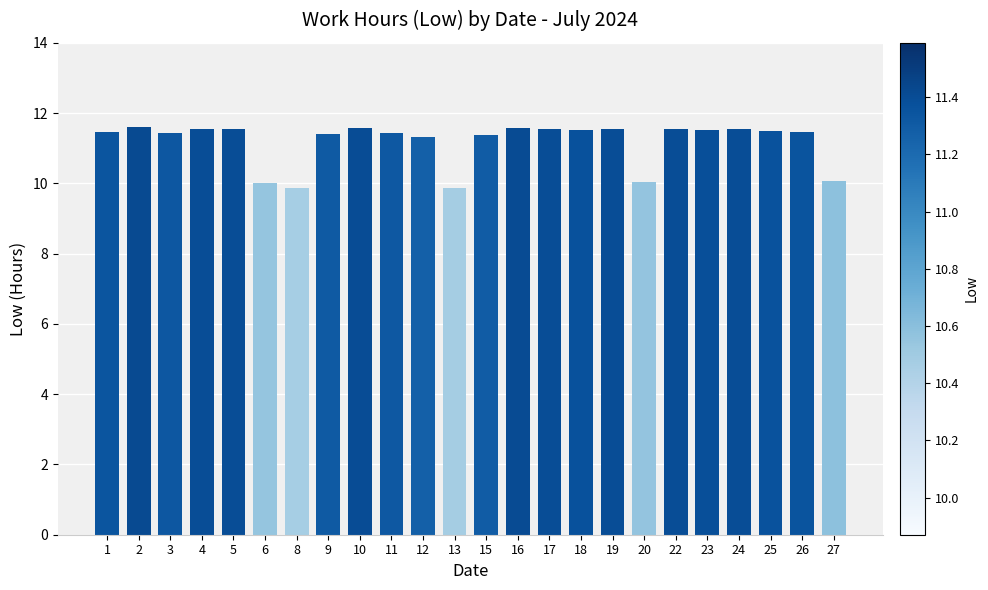

What is the smallest value displayed?

9.9